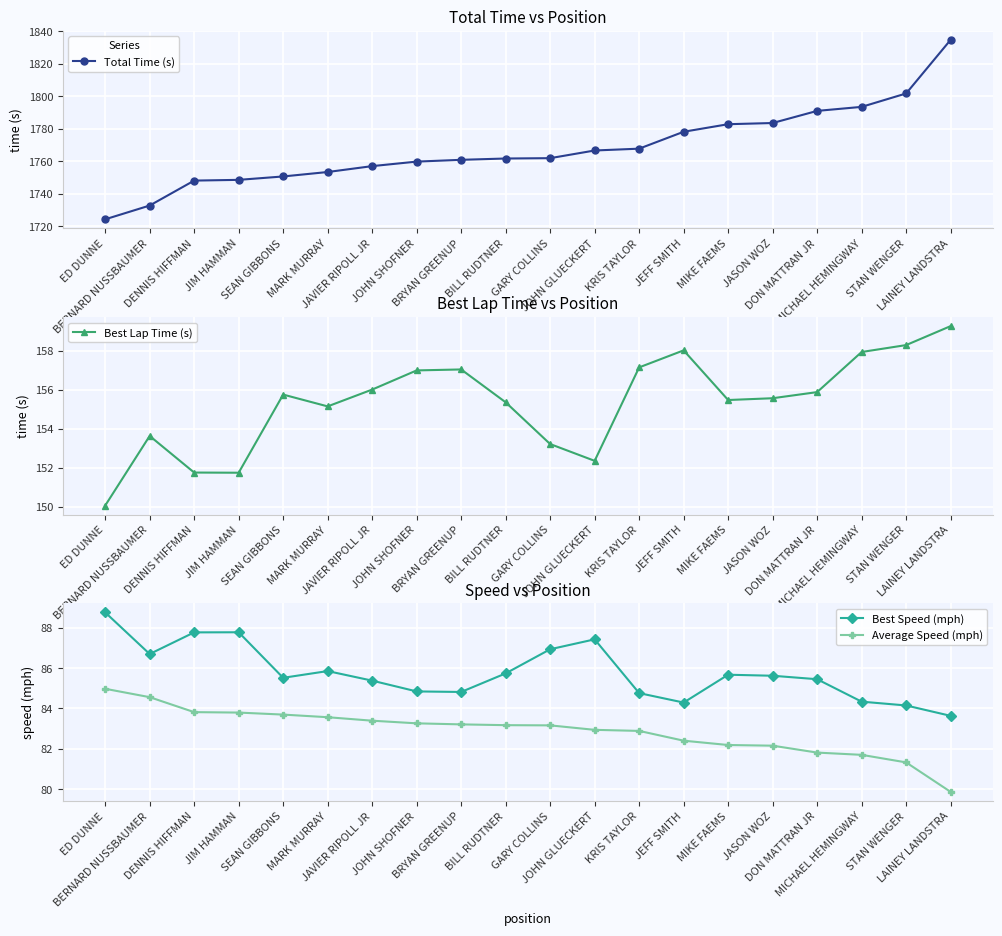

True or false: Average Speed (mph) has more than 2 interior local peaks.

False